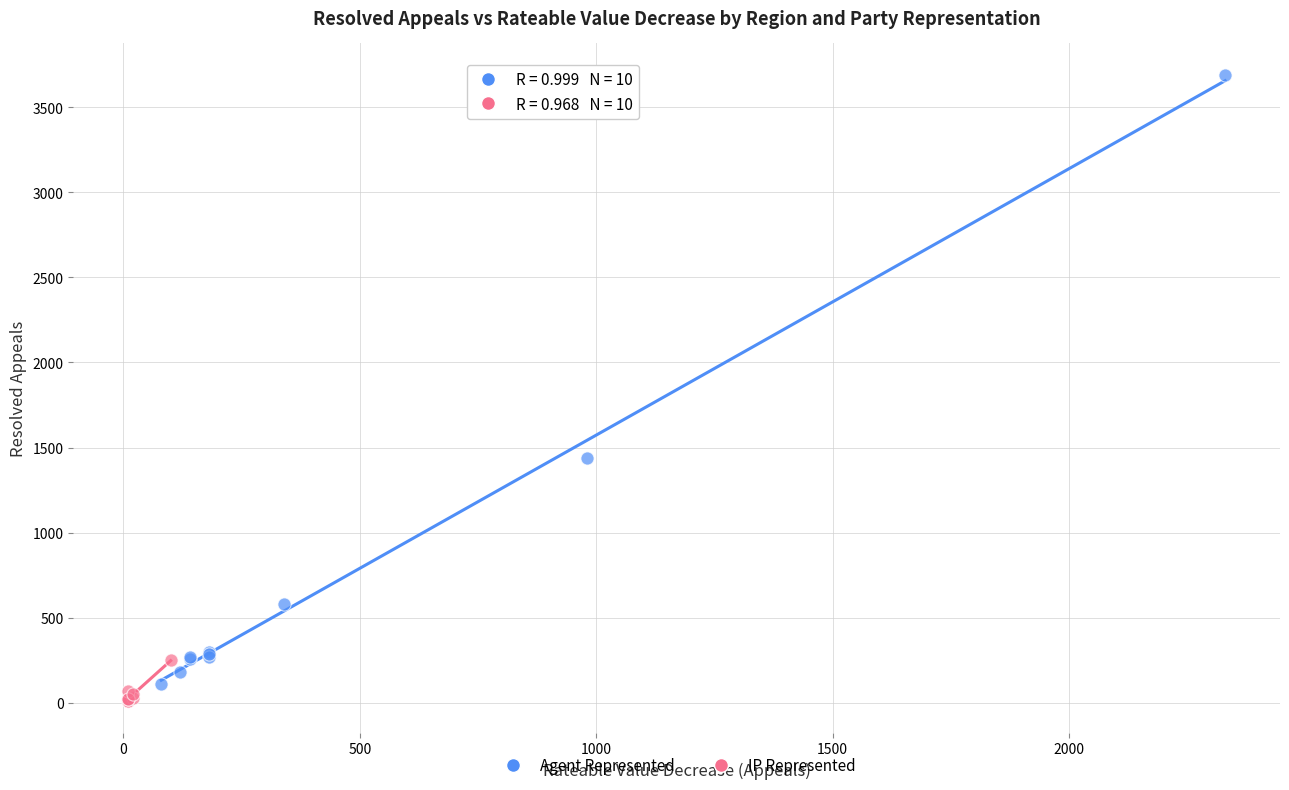

Which series contains the highest Y value?

Agent Represented